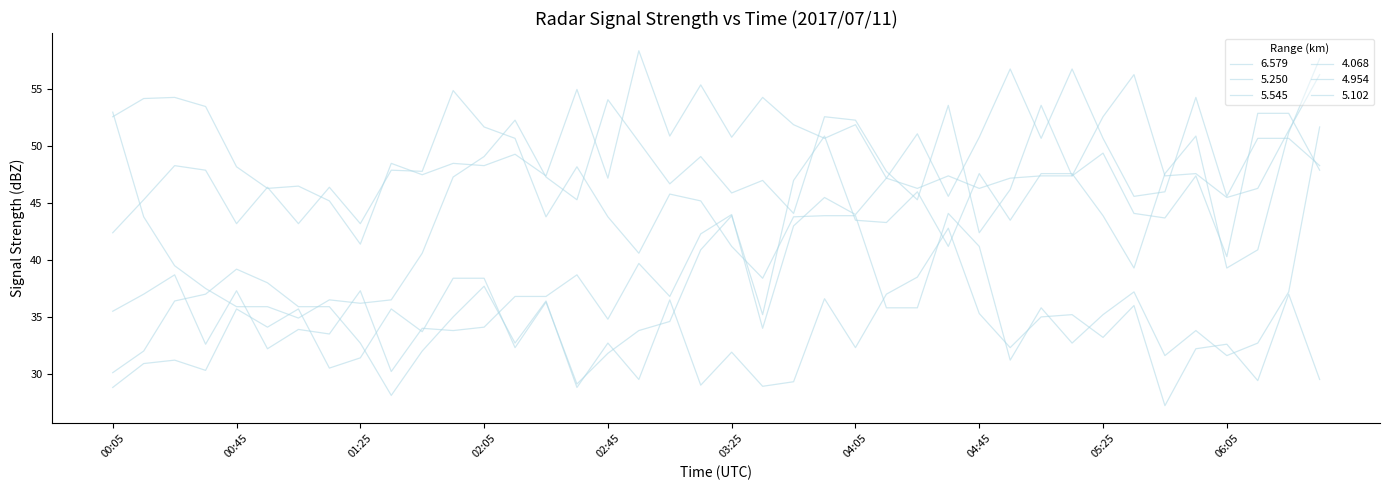

Reading left to right, extract all data points from this chart.

6.579: 00:05=30.1	00:15=32.0	00:25=36.4	00:35=37.0	00:45=39.2	00:55=38.0	01:05=35.9	01:15=35.9	01:25=32.7	01:35=28.1	01:45=32.0	01:55=35.0	02:05=37.7	02:15=32.7	02:25=36.4	02:35=28.8	02:45=32.7	02:55=29.5	03:05=36.5	03:15=29.0	03:25=31.9	03:35=28.9	03:45=29.3	03:55=36.6	04:05=32.3	04:15=37.0	04:25=38.5	04:35=42.8	04:45=35.3	04:55=32.3	05:05=35.0	05:15=35.2	05:25=33.2	05:35=36.0	05:45=27.2	05:55=32.2	06:05=32.6	06:15=29.4	06:25=37.0	06:35=29.5
5.250: 00:05=35.5	00:15=37.0	00:25=38.7	00:35=32.6	00:45=37.3	00:55=32.2	01:05=33.9	01:15=33.5	01:25=37.3	01:35=30.2	01:45=34.0	01:55=33.8	02:05=34.1	02:15=36.8	02:25=36.8	02:35=38.7	02:45=34.8	02:55=39.7	03:05=36.8	03:15=42.3	03:25=44.0	03:35=34.0	03:45=43.0	03:55=45.5	04:05=44.0	04:15=47.2	04:25=46.3	04:35=47.4	04:45=46.3	04:55=47.2	05:05=47.4	05:15=47.4	05:25=52.6	05:35=56.3	05:45=47.4	05:55=47.6	06:05=45.5	06:15=46.3	06:25=51.4	06:35=56.3
5.545: 00:05=28.8	00:15=30.9	00:25=31.2	00:35=30.3	00:45=35.7	00:55=34.1	01:05=35.7	01:15=30.5	01:25=31.4	01:35=35.7	01:45=33.7	01:55=38.4	02:05=38.4	02:15=32.3	02:25=36.3	02:35=29.1	02:45=31.8	02:55=33.8	03:05=34.6	03:15=40.9	03:25=43.9	03:35=35.2	03:45=47.0	03:55=50.9	04:05=43.5	04:15=43.3	04:25=46.0	04:35=41.2	04:45=47.6	04:55=43.5	05:05=47.6	05:15=47.6	05:25=43.9	05:35=39.3	05:45=47.6	05:55=50.9	06:05=39.3	06:15=40.9	06:25=51.2	06:35=57.7
4.068: 00:05=42.4	00:15=45.3	00:25=48.3	00:35=47.9	00:45=43.2	00:55=46.4	01:05=43.2	01:15=46.4	01:25=43.2	01:35=47.9	01:45=47.8	01:55=54.9	02:05=51.7	02:15=50.7	02:25=43.8	02:35=48.2	02:45=43.8	02:55=40.6	03:05=45.8	03:15=45.2	03:25=41.2	03:35=38.4	03:45=43.8	03:55=43.9	04:05=43.9	04:15=35.8	04:25=35.8	04:35=44.1	04:45=41.2	04:55=31.2	05:05=35.8	05:15=32.7	05:25=35.2	05:35=37.2	05:45=31.6	05:55=33.8	06:05=31.6	06:15=32.7	06:25=37.2	06:35=51.7
4.954: 00:05=52.6	00:15=54.2	00:25=54.3	00:35=53.5	00:45=48.2	00:55=46.3	01:05=46.5	01:15=45.2	01:25=41.4	01:35=48.5	01:45=47.5	01:55=48.5	02:05=48.3	02:15=49.3	02:25=47.4	02:35=55.0	02:45=47.2	02:55=58.4	03:05=50.9	03:15=55.4	03:25=50.8	03:35=54.3	03:45=51.9	03:55=50.7	04:05=51.9	04:15=47.2	04:25=51.1	04:35=45.6	04:45=50.8	04:55=56.8	05:05=50.7	05:15=56.8	05:25=50.7	05:35=45.6	05:45=46.0	05:55=54.3	06:05=45.6	06:15=50.7	06:25=50.7	06:35=48.3
5.102: 00:05=53.0	00:15=43.8	00:25=39.5	00:35=37.5	00:45=35.9	00:55=35.9	01:05=34.9	01:15=36.5	01:25=36.2	01:35=36.5	01:45=40.6	01:55=47.3	02:05=49.1	02:15=52.3	02:25=47.3	02:35=45.3	02:45=54.1	02:55=50.4	03:05=46.7	03:15=49.1	03:25=45.9	03:35=47.0	03:45=44.1	03:55=52.6	04:05=52.3	04:15=47.8	04:25=45.3	04:35=53.6	04:45=42.4	04:55=46.2	05:05=53.6	05:15=47.4	05:25=49.4	05:35=44.1	05:45=43.7	05:55=47.4	06:05=40.3	06:15=52.9	06:25=52.9	06:35=47.9